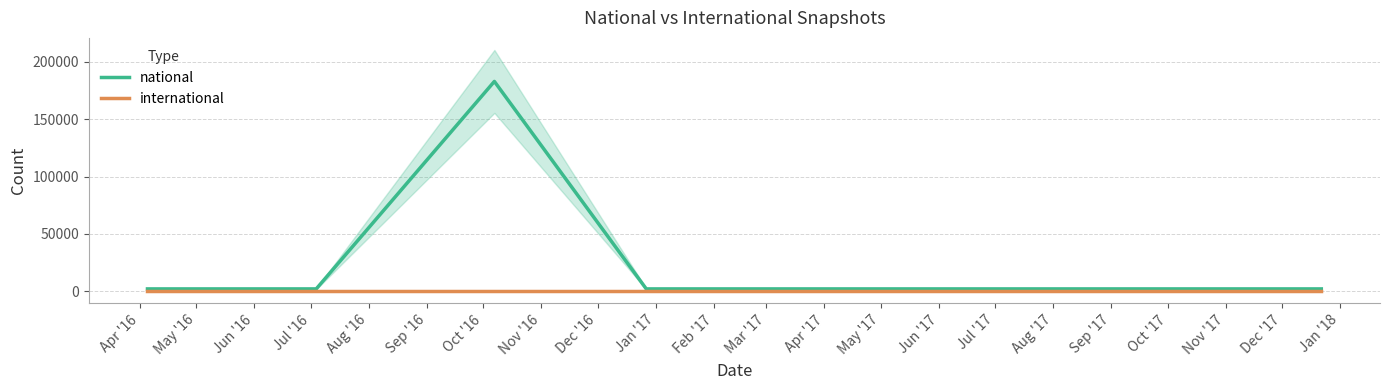

Reading right to left, transcribe all the data shown in this chart.

national: 2075	2075	2075	2075	2075	182992	2075	2075
international: 90	90	90	90	90	90	90	90